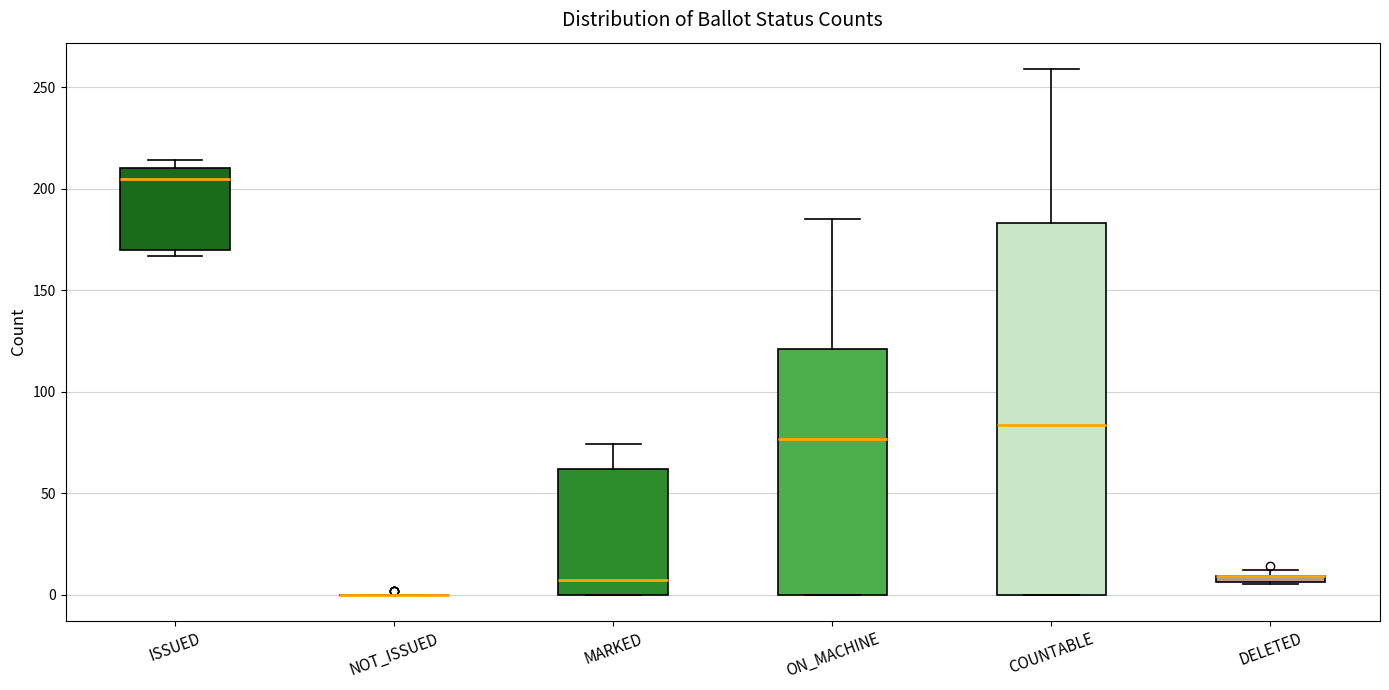

Which box is the tallest, from its lower edge to its upper edge?

COUNTABLE